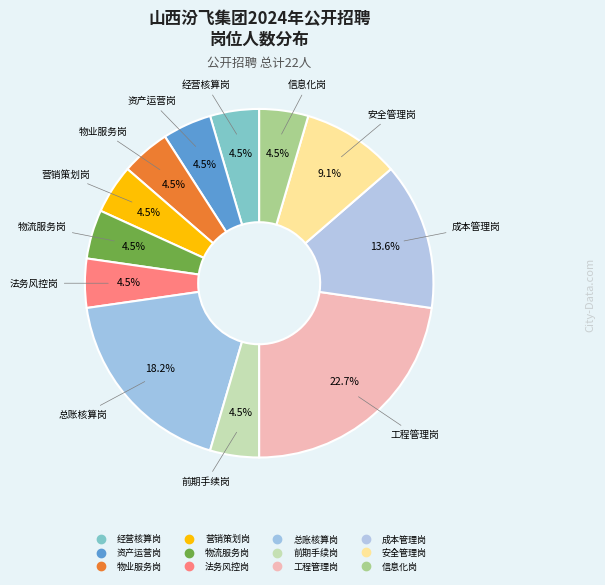

Approximately how many times larger is the value at 资产运营岗 compared to 信息化岗?

1.0